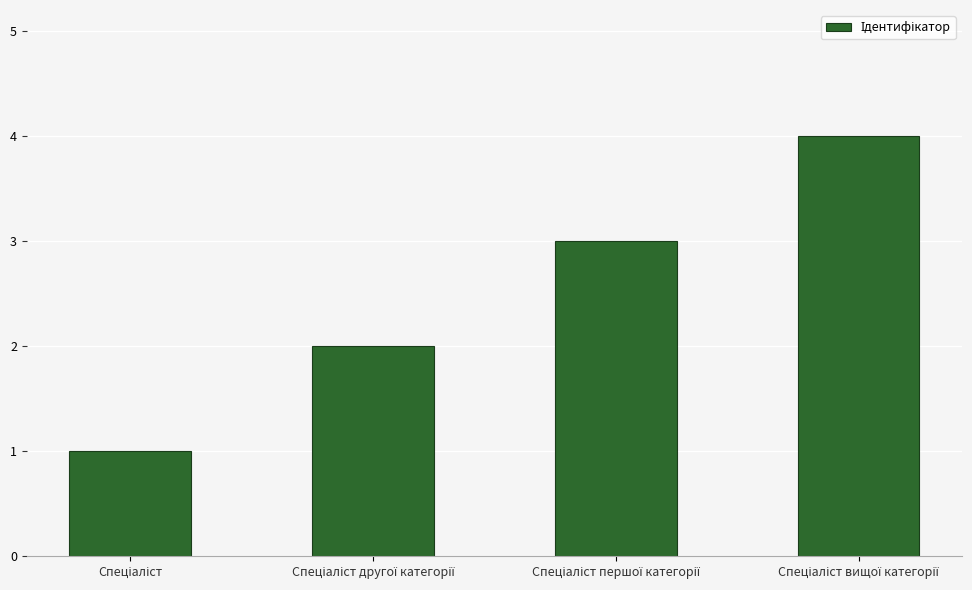

What is the minimum value shown in the chart?

1